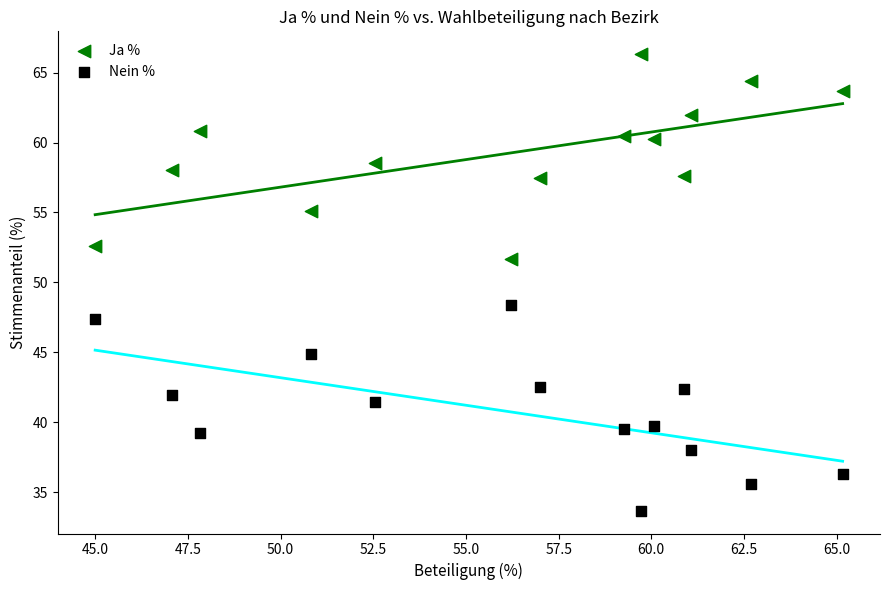

Which series reaches the minimum Y coordinate?

Nein %